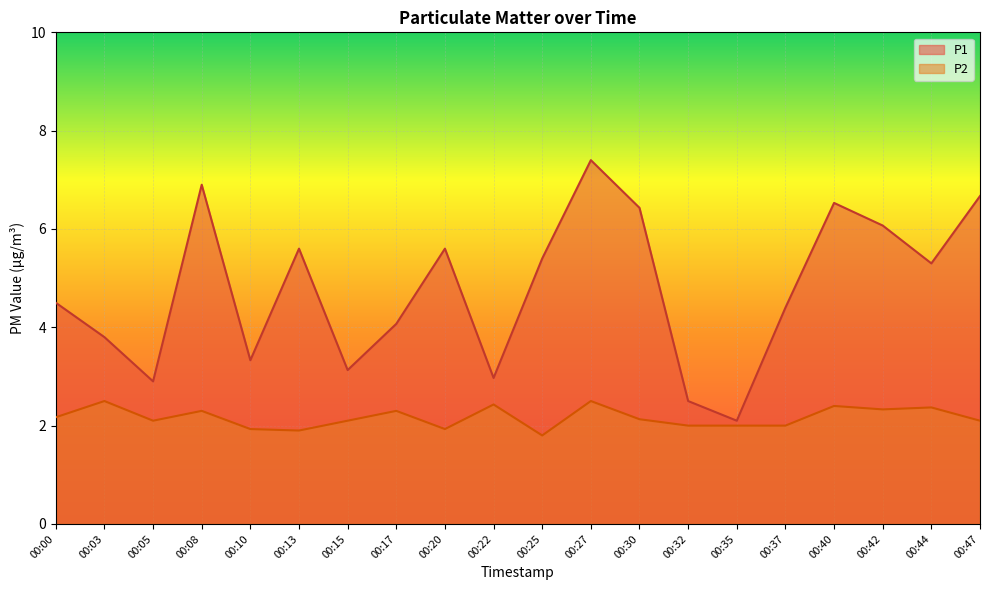

What is the spread (max minus min) of values at 00:13?

3.7